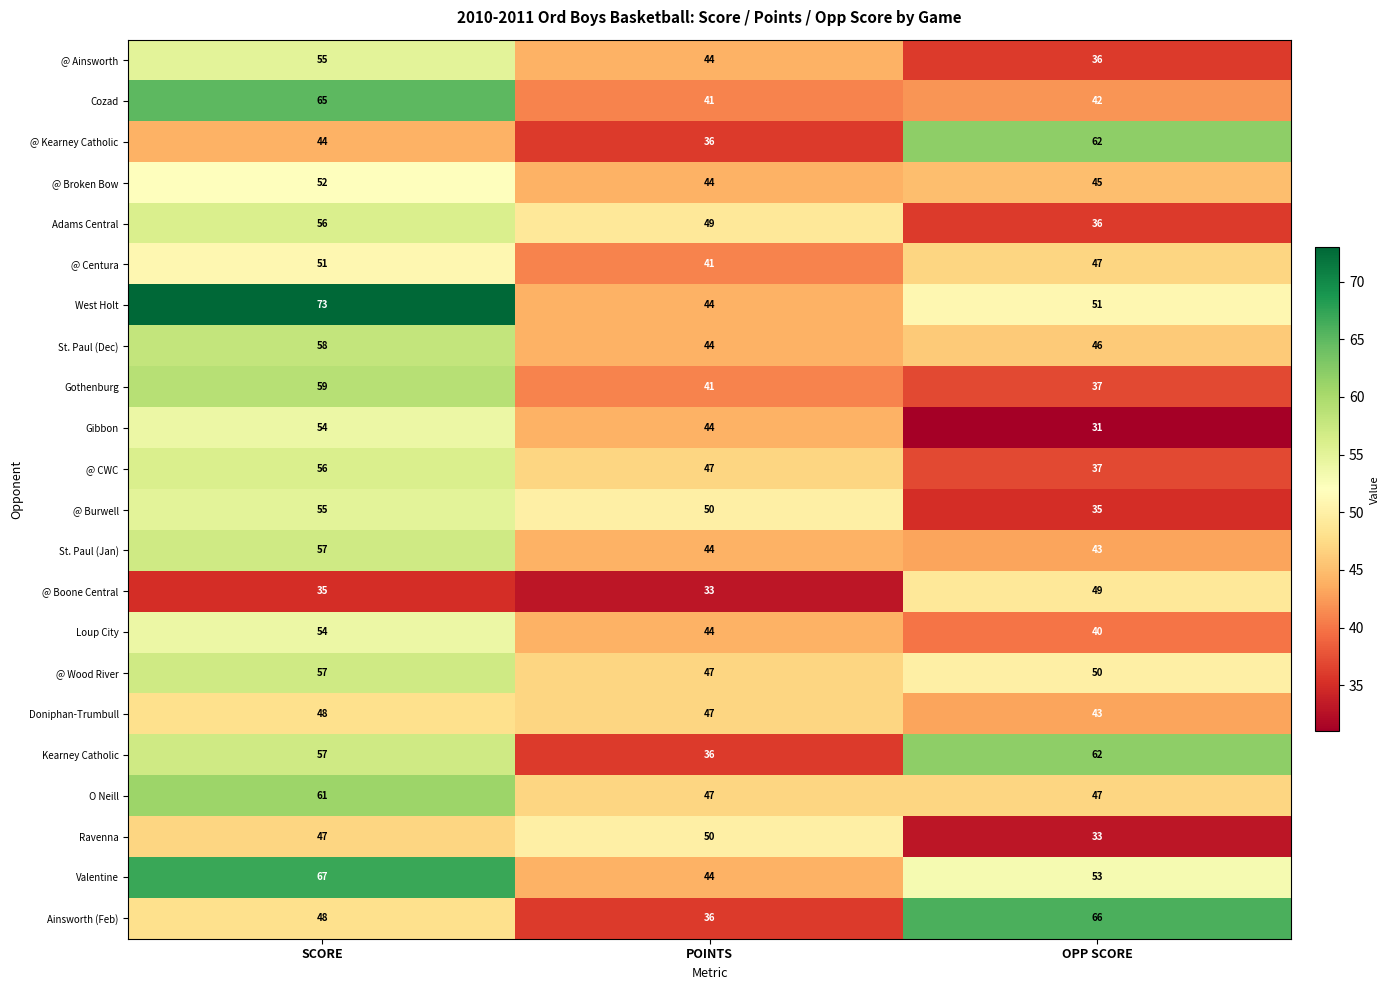

What is the minimum value shown in the chart?

31